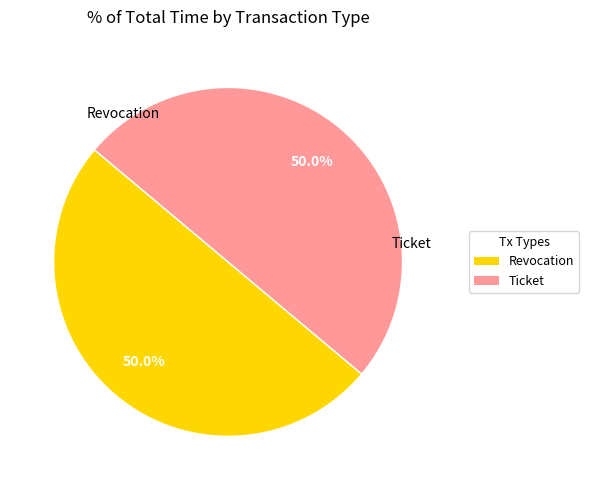

Combined, do Ticket and Revocation account for over 50%?

Yes